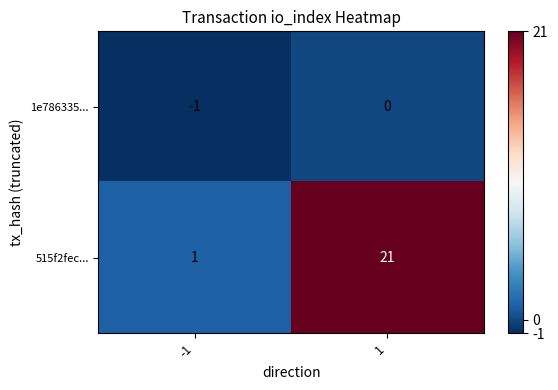

What is the difference between the maximum and minimum values in the 515f2fec... series?

20